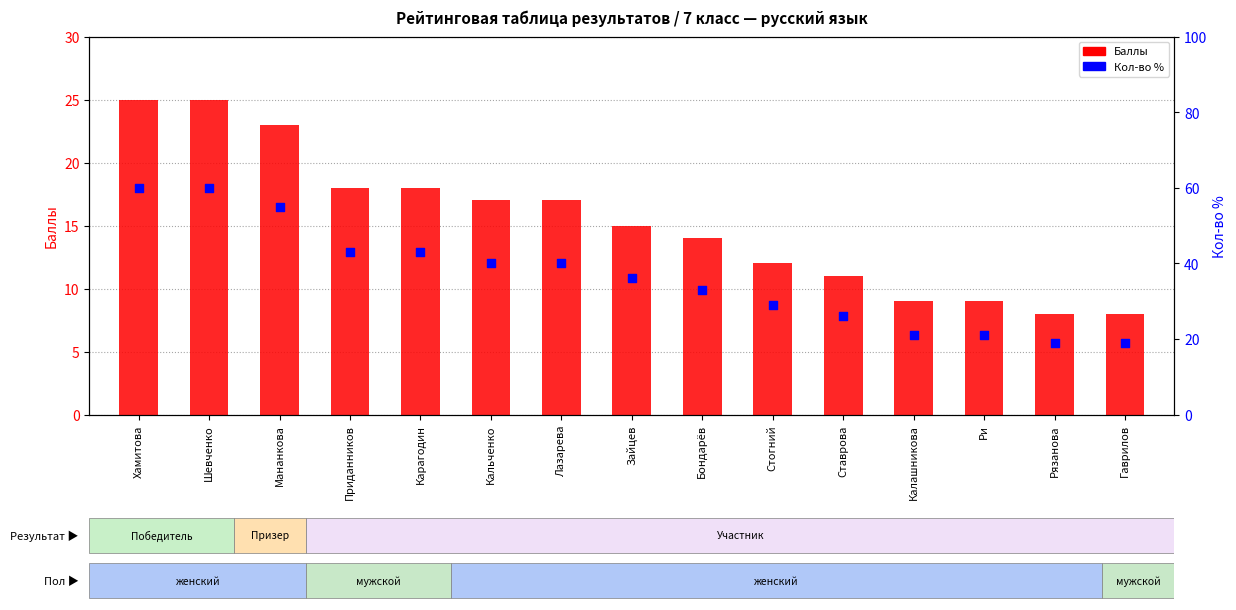

Which series contains the highest Y value?

Кол-во %